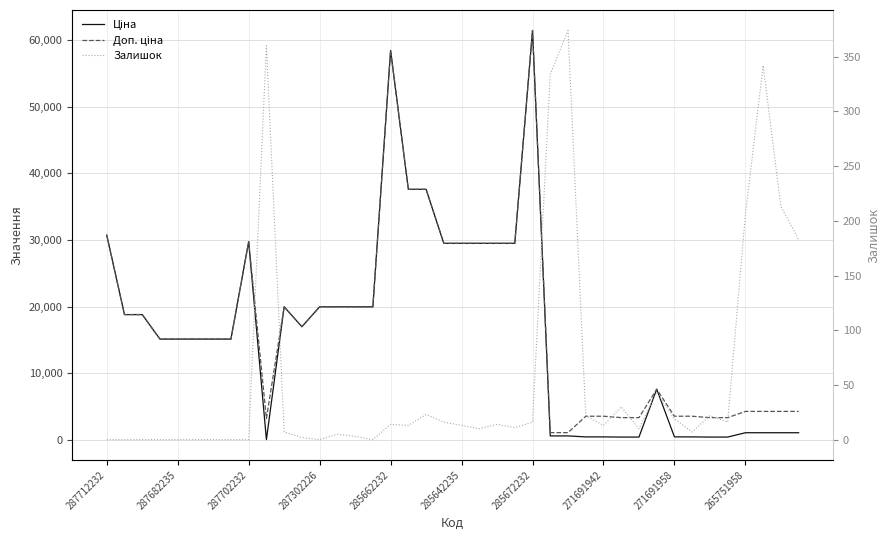

The Залишок series shows 213.0 at 38. True or false?

True